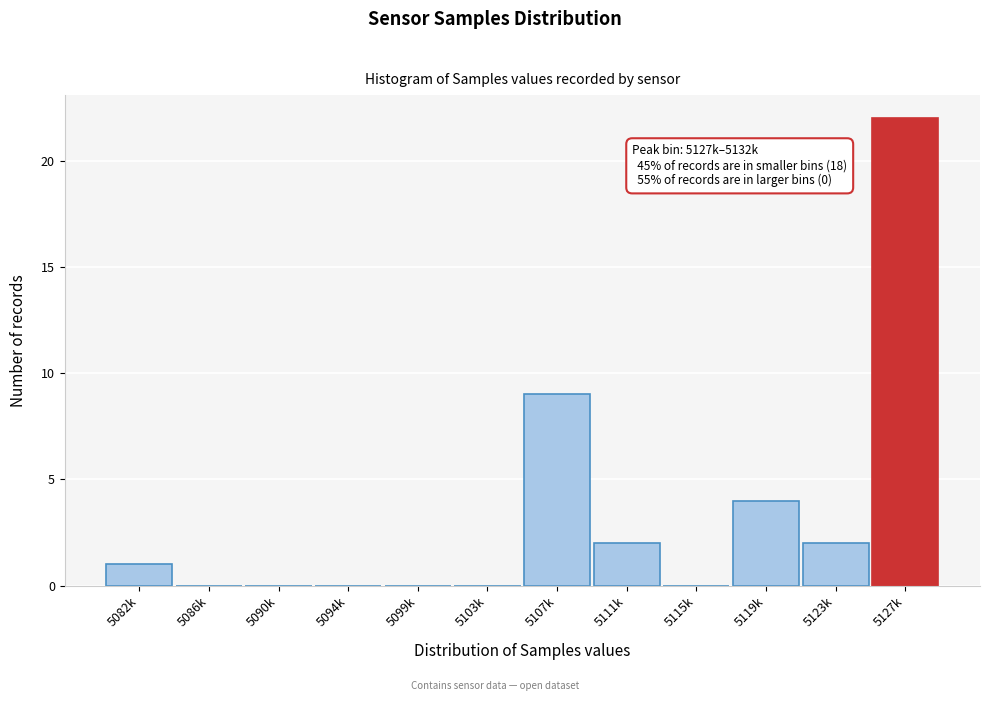

Reading left to right, list all the values displayed in this chart.

5082k=1	5086k=0	5090k=0	5094k=0	5099k=0	5103k=0	5107k=9	5111k=2	5115k=0	5119k=4	5123k=2	5127k=22